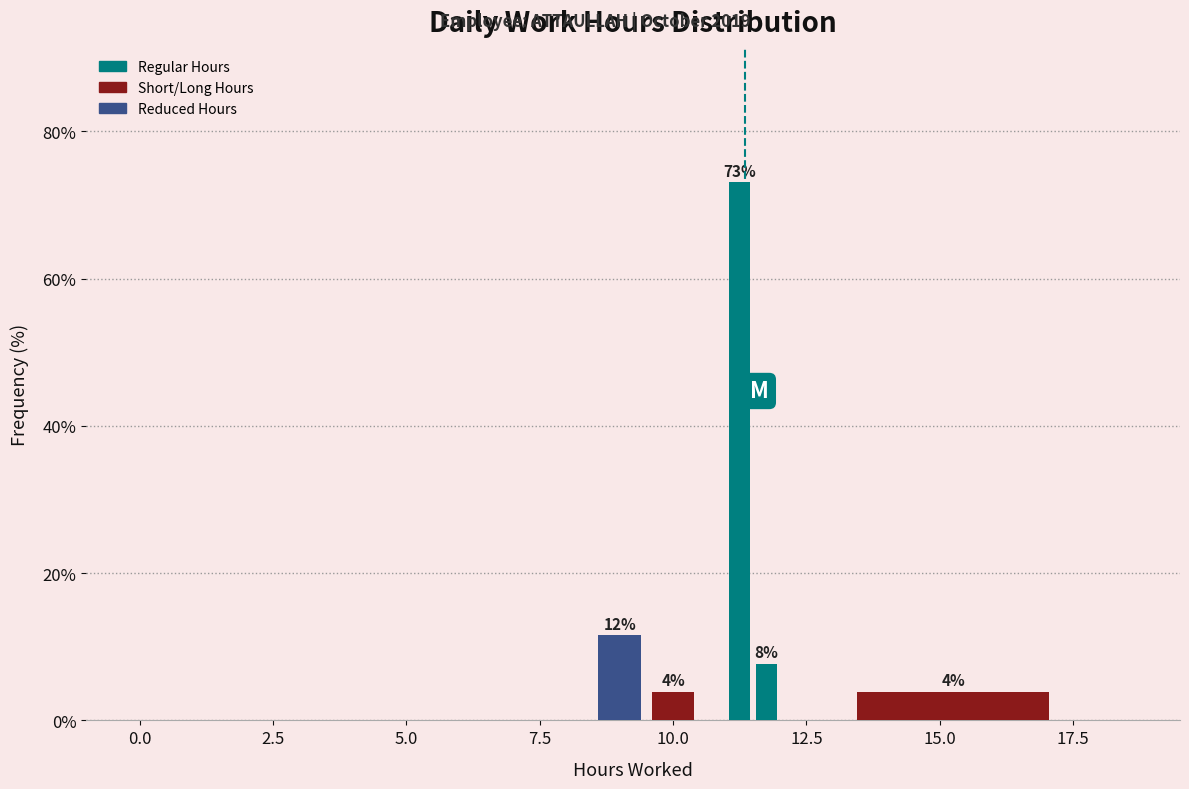

Around what value on the x-axis is the tallest bar? Give the approximate position of its centre, as read against the axis.

11.5